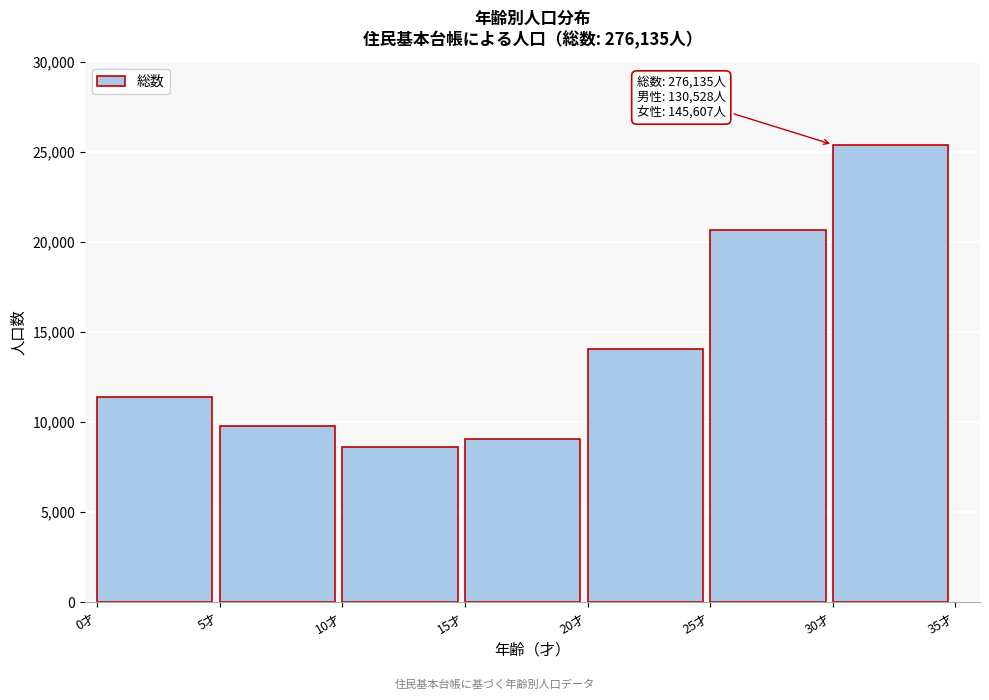

Reading left to right, transcribe all the data shown in this chart.

11423	9806	8638	9087	14056	20659	25421